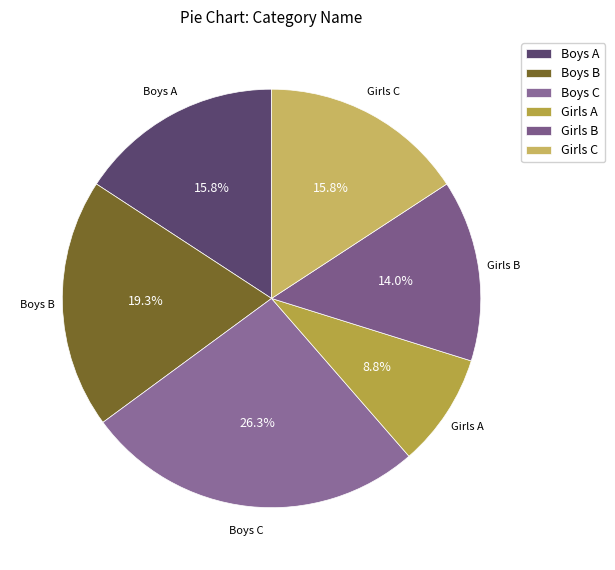

To the nearest percent, what is the difference between the Boys B and Boys C slice percentages?

7%